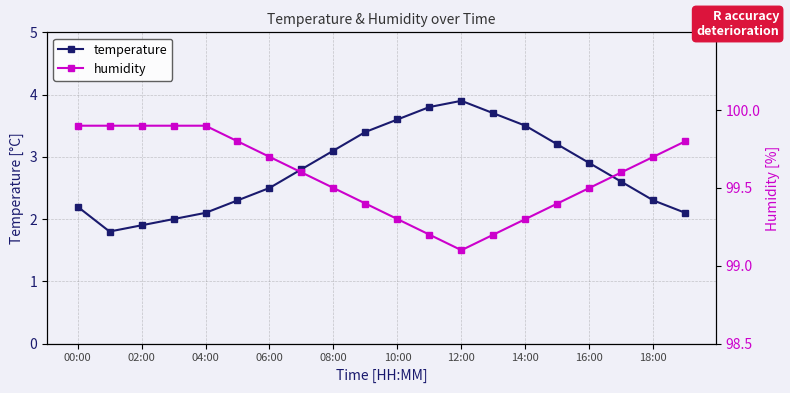

What is the sum of all temperature values?

55.7